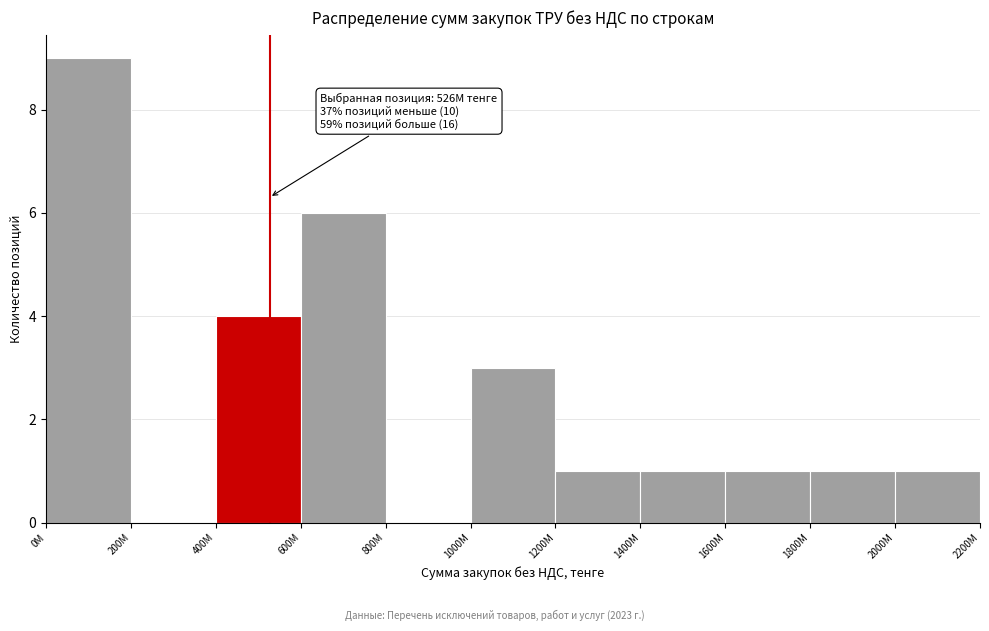

Reading left to right, transcribe all the data shown in this chart.

0М=9	200М=0	400М=4	600М=6	800М=0	1000М=3	1200М=1	1400М=1	1600М=1	1800М=1	2000М=1